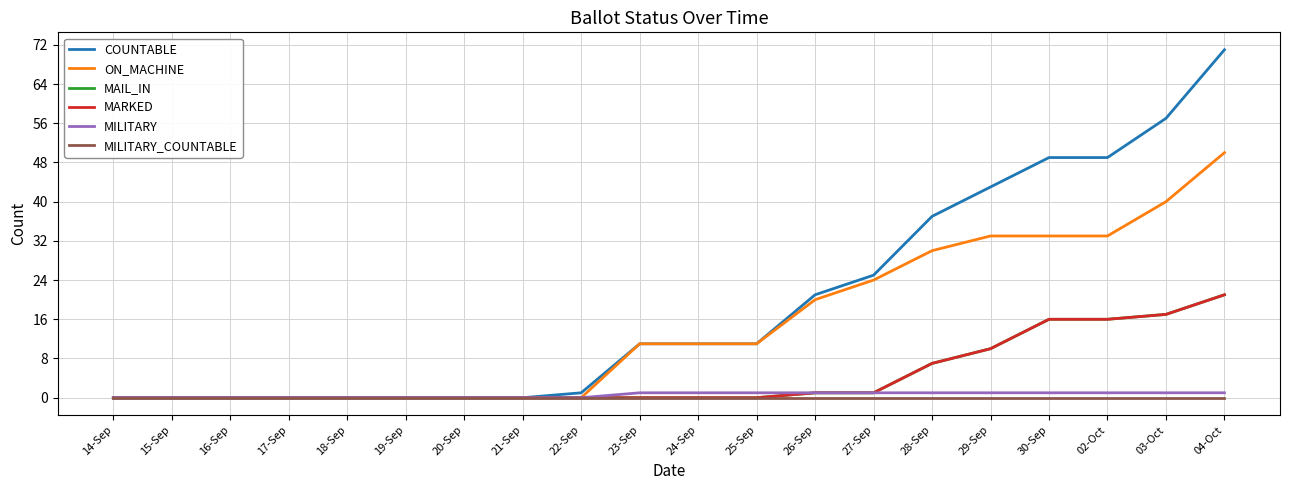

True or false: COUNTABLE and MAIL_IN cross at least once.

False